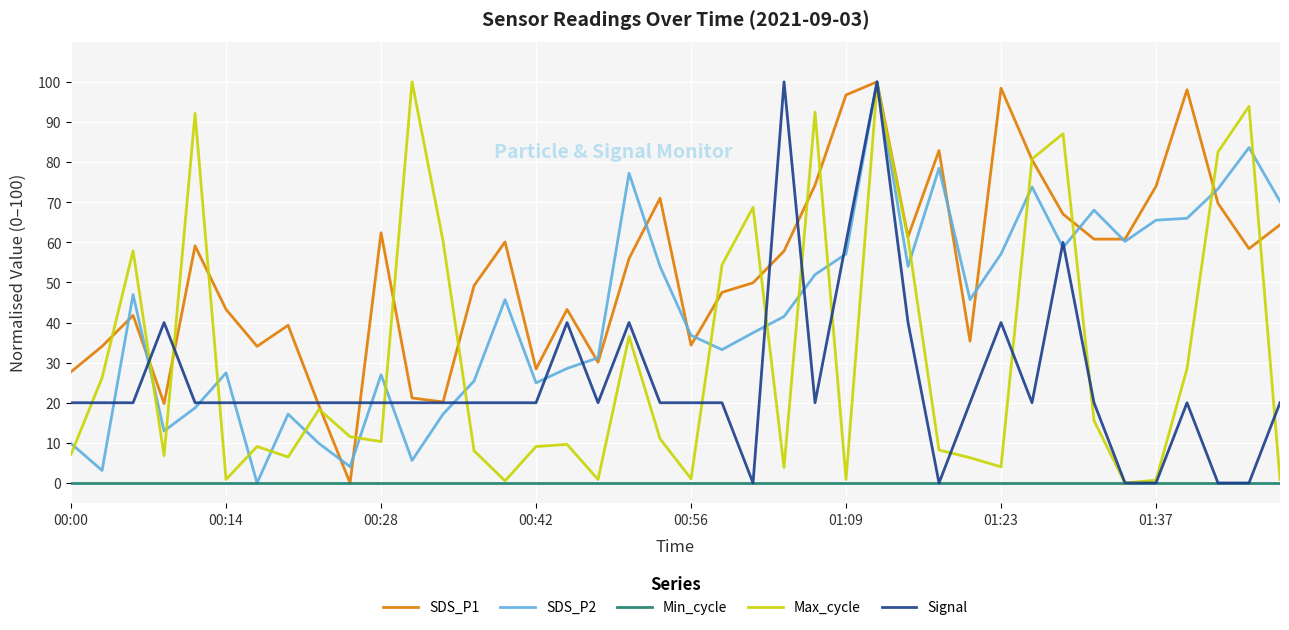

What is the highest value of the SDS_P2 series?

100.0